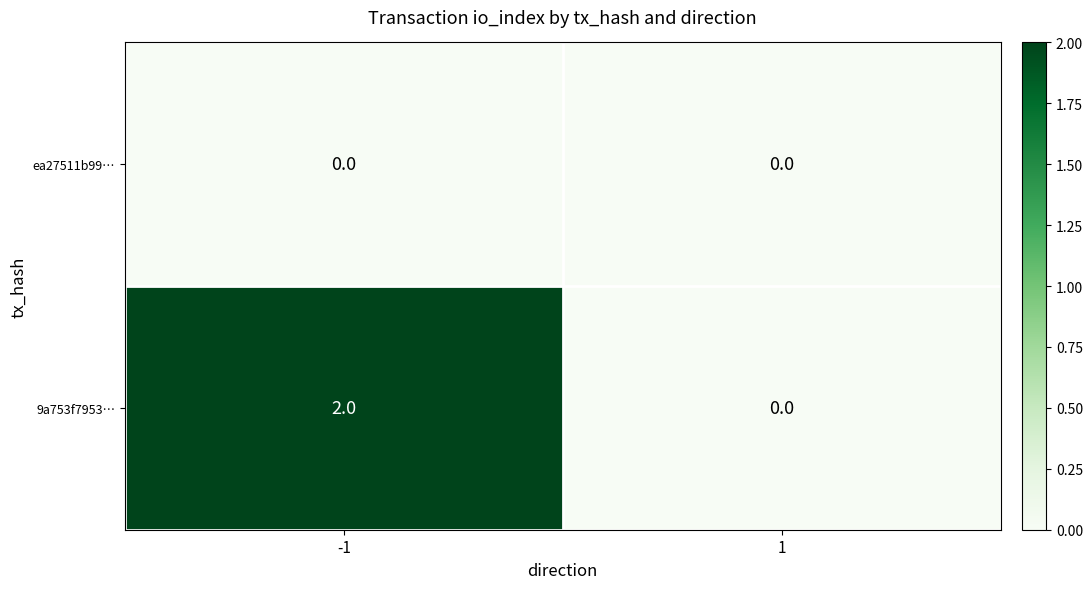

Which series has the largest total across all categories?

9a753f7953…